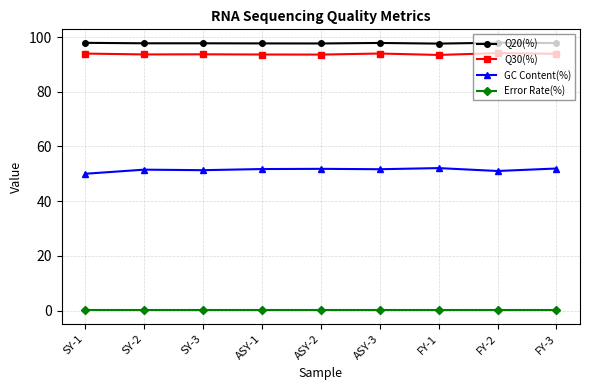

True or false: GC Content(%) has a value of 71.7 at SY-1.

False